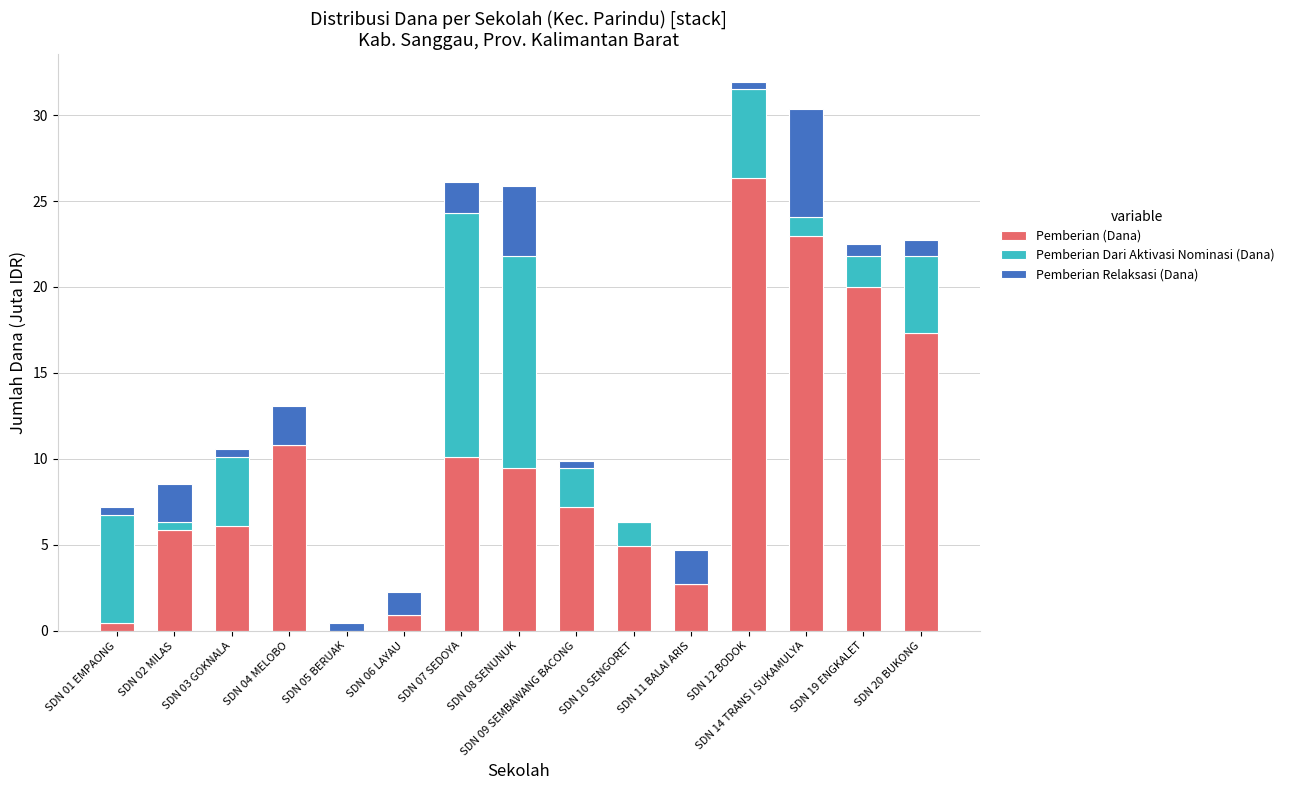

What is the total value across all series at SDN 09 SEMBAWANG BACONG?

9.9